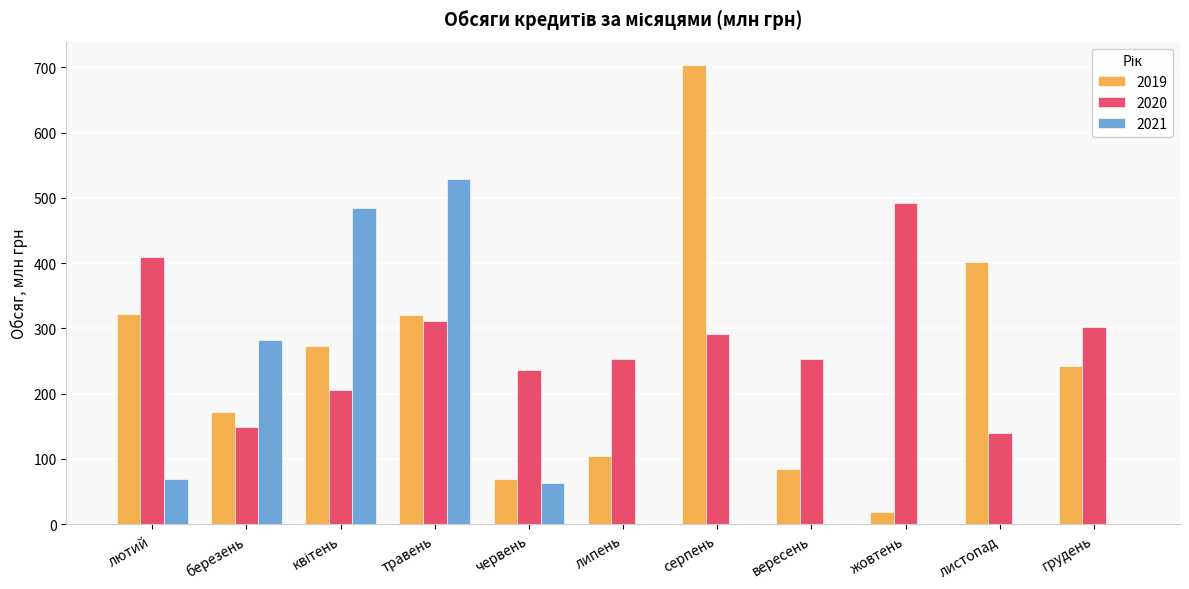

The 2021 series shows -161.0 at жовтень. True or false?

False